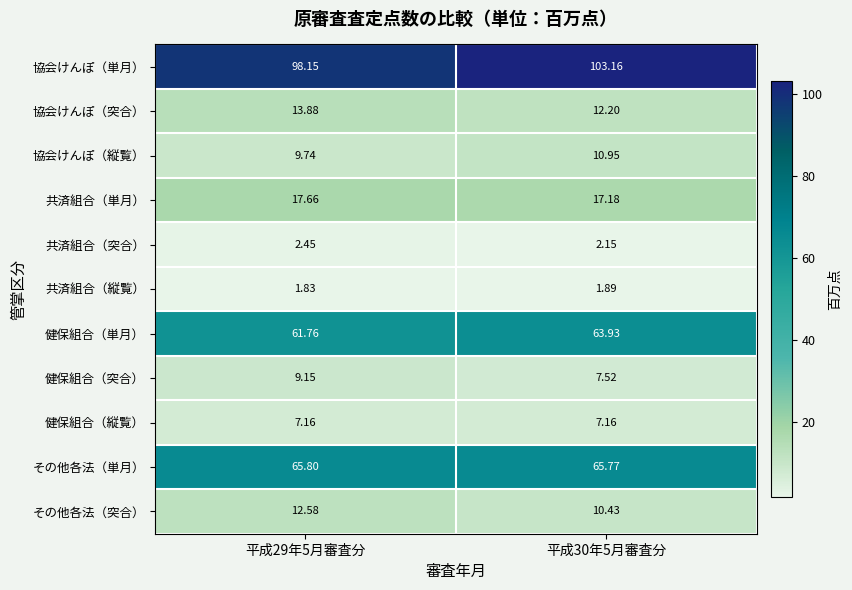

Which series changed the most between 平成29年5月審査分 and 平成30年5月審査分?

協会けんぽ（単月）